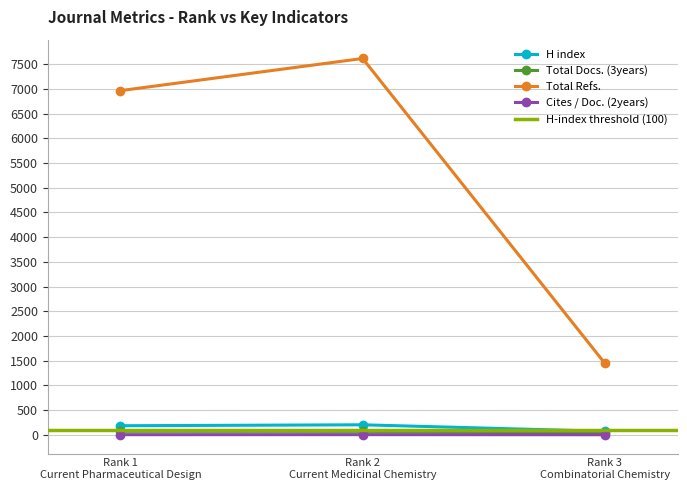

Which label corresponds to the smallest value in the chart?

Rank 3
Combinatorial Chemistry